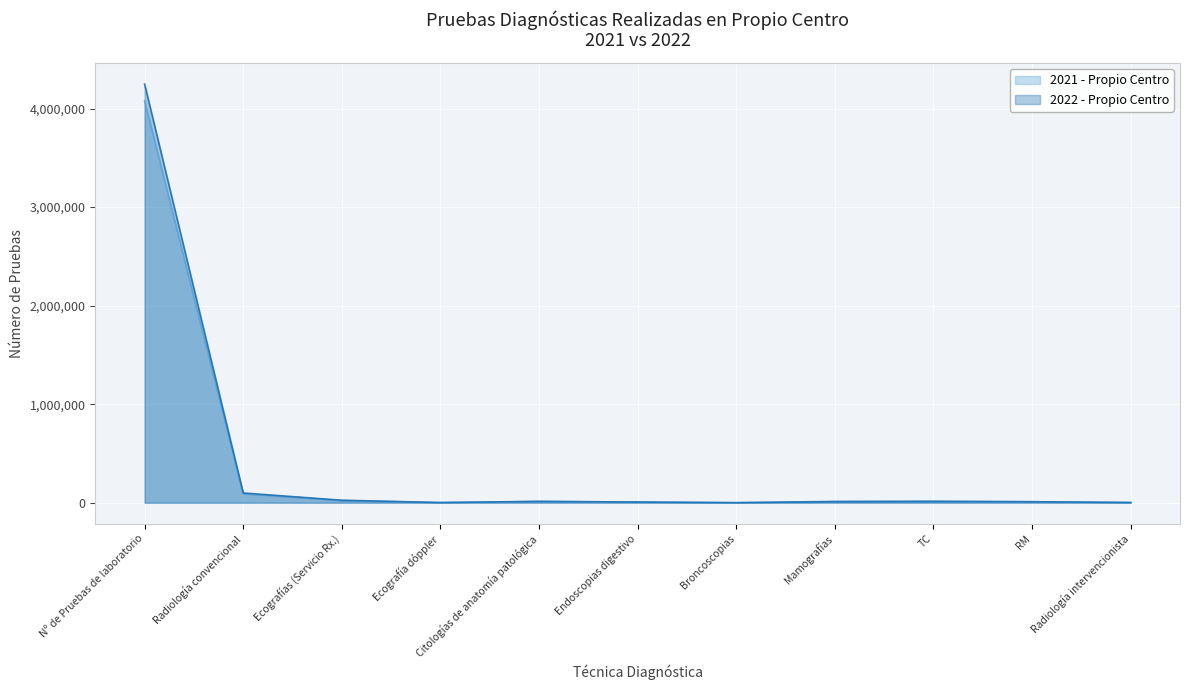

The 2022 - Propio Centro series shows 13785 at Citologías de anatomía patológica. True or false?

True